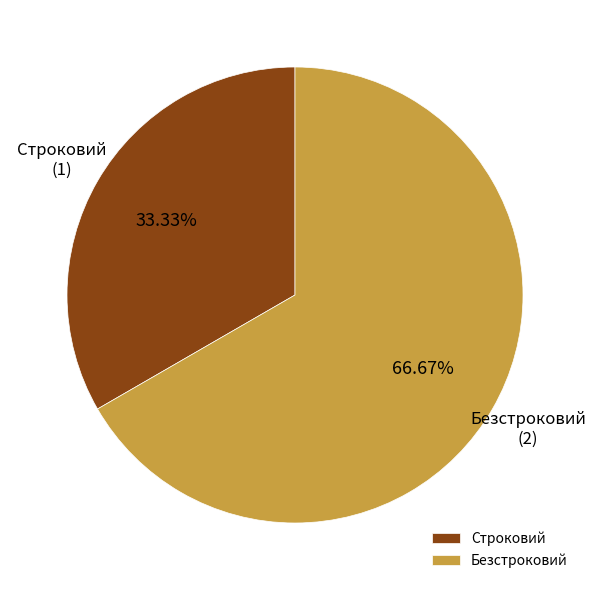

Which category has the biggest portion of the pie?

Безстроковий